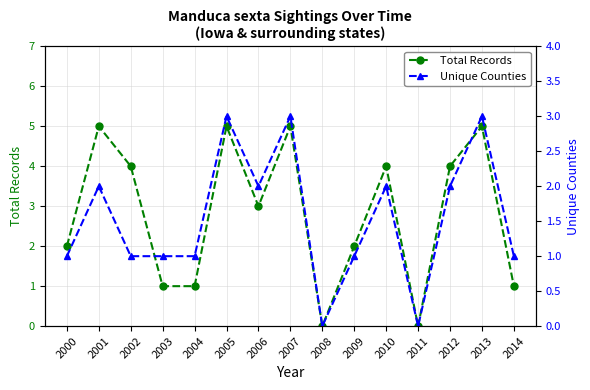

What is the average value of the Unique Counties series?

2